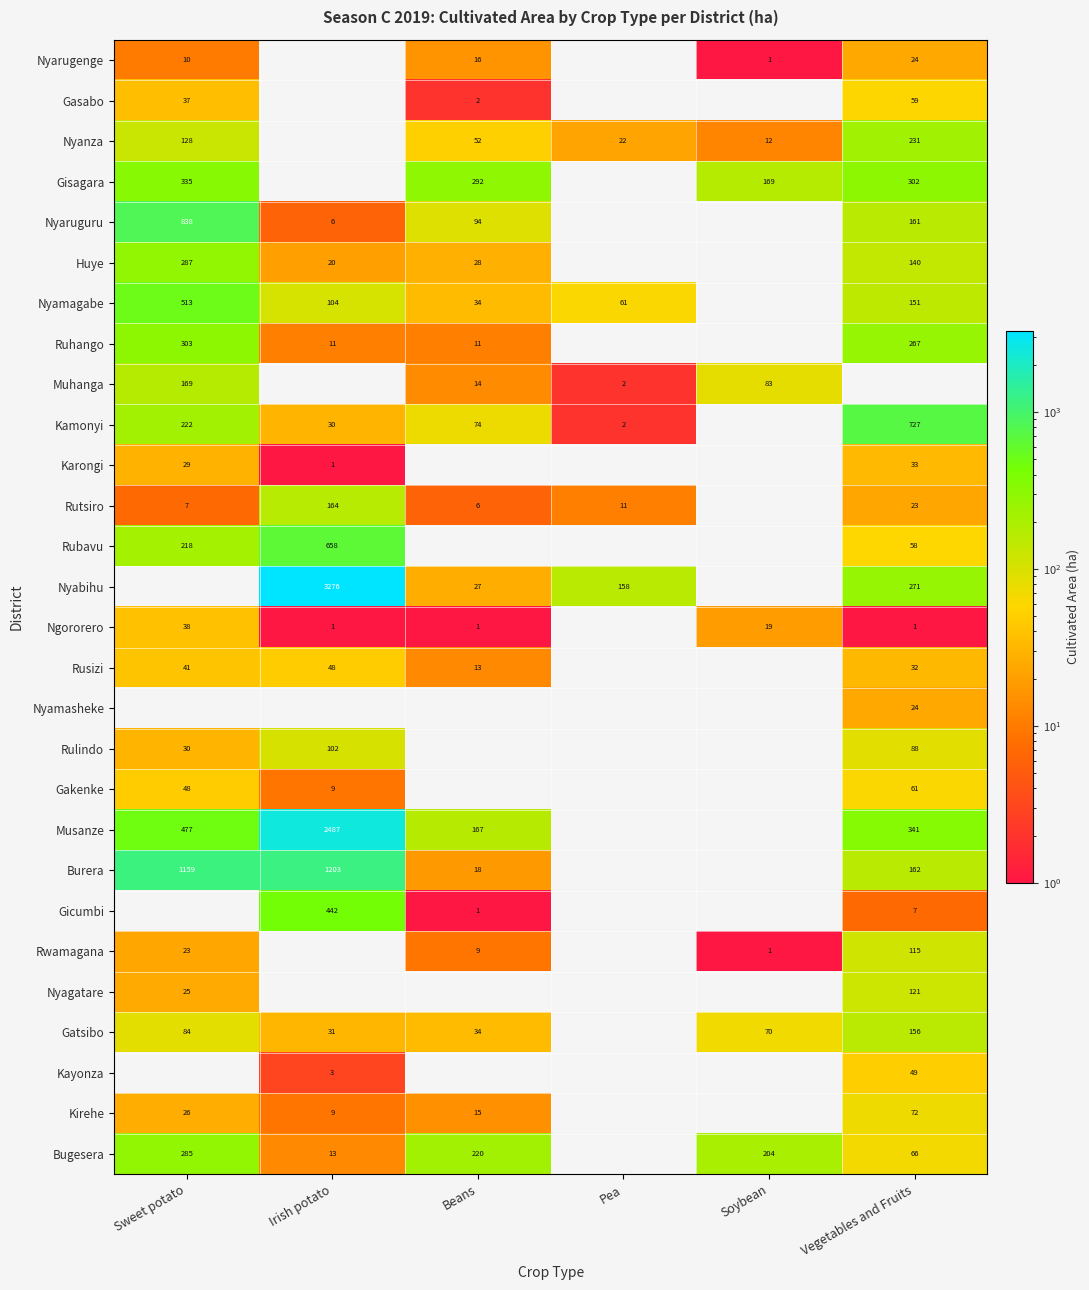

Is it true that Rusizi equals 6 at Beans?

False